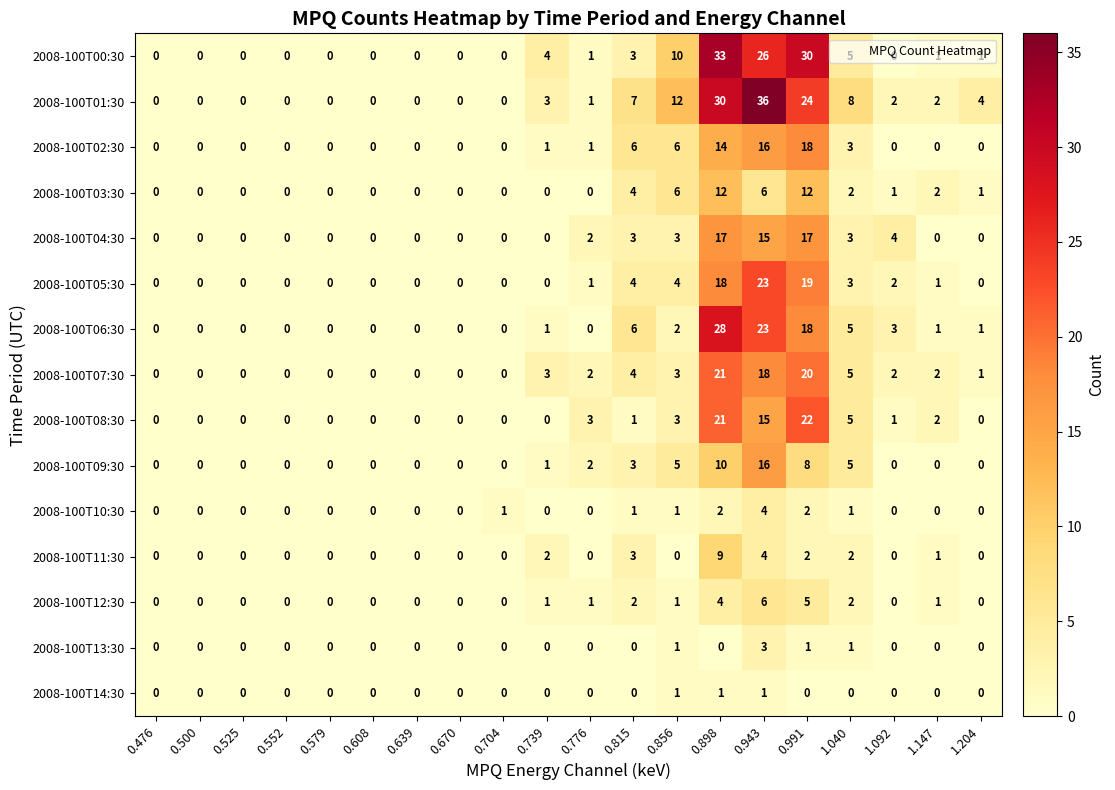

What is the greatest value displayed?

36